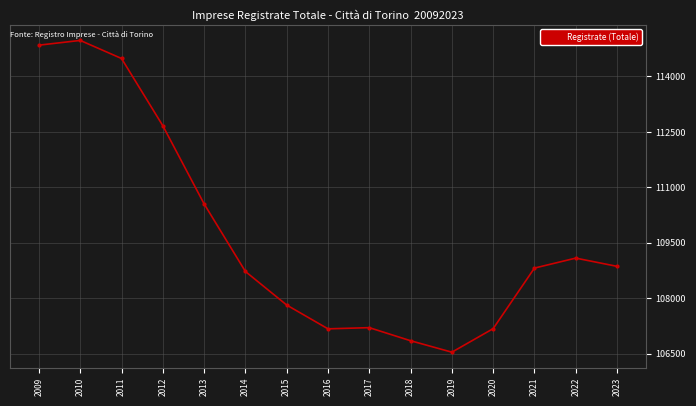

What is the value of the 10th point from the left?

106849